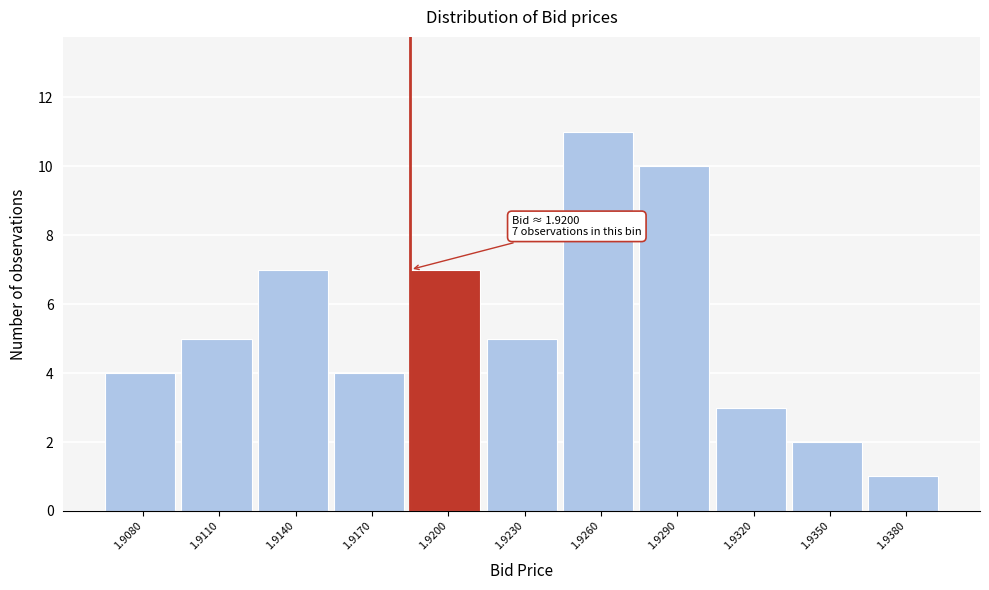

Reading left to right, transcribe all the data shown in this chart.

4	5	7	4	7	5	11	10	3	2	1